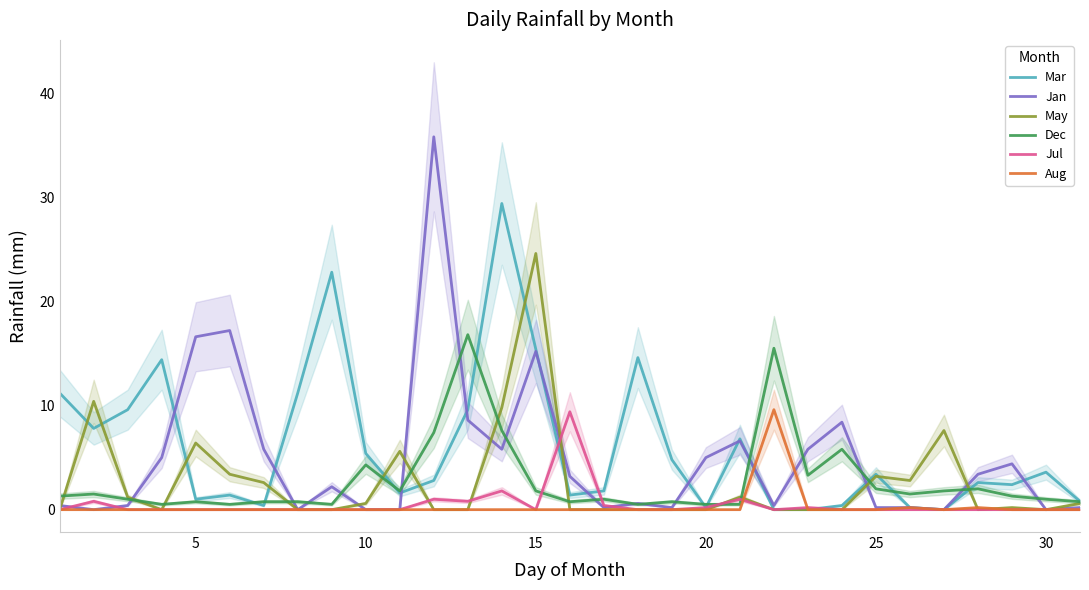

How many lines are shown in the chart?

6